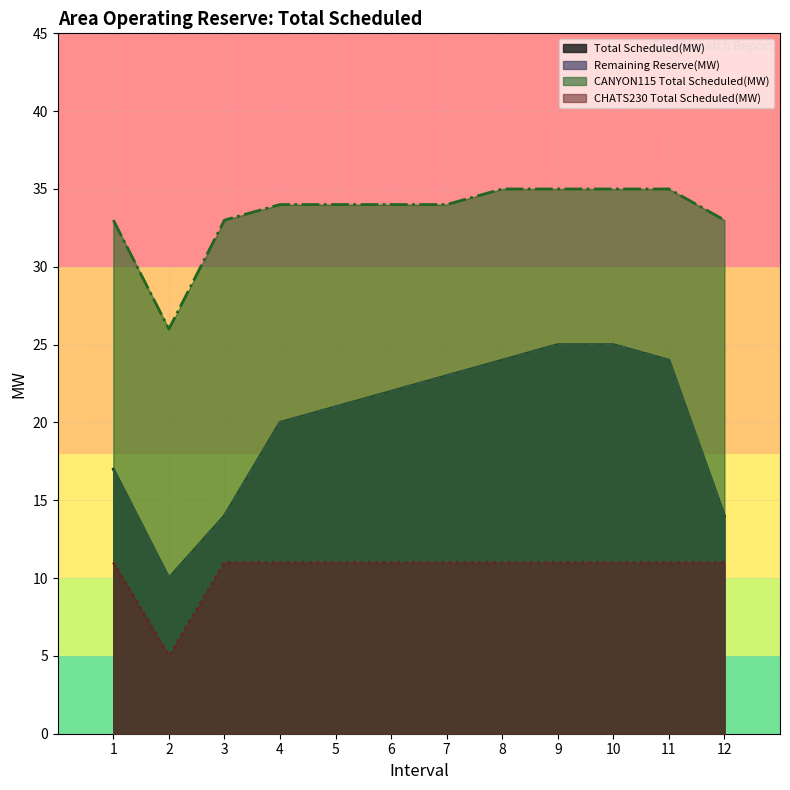

At how many categories does at least one series exceed 10?

12